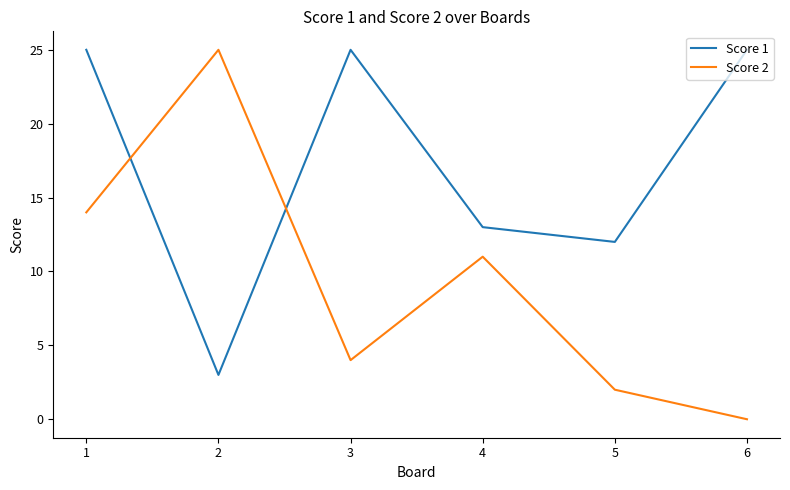

At which category is the sum across all series the highest?

1